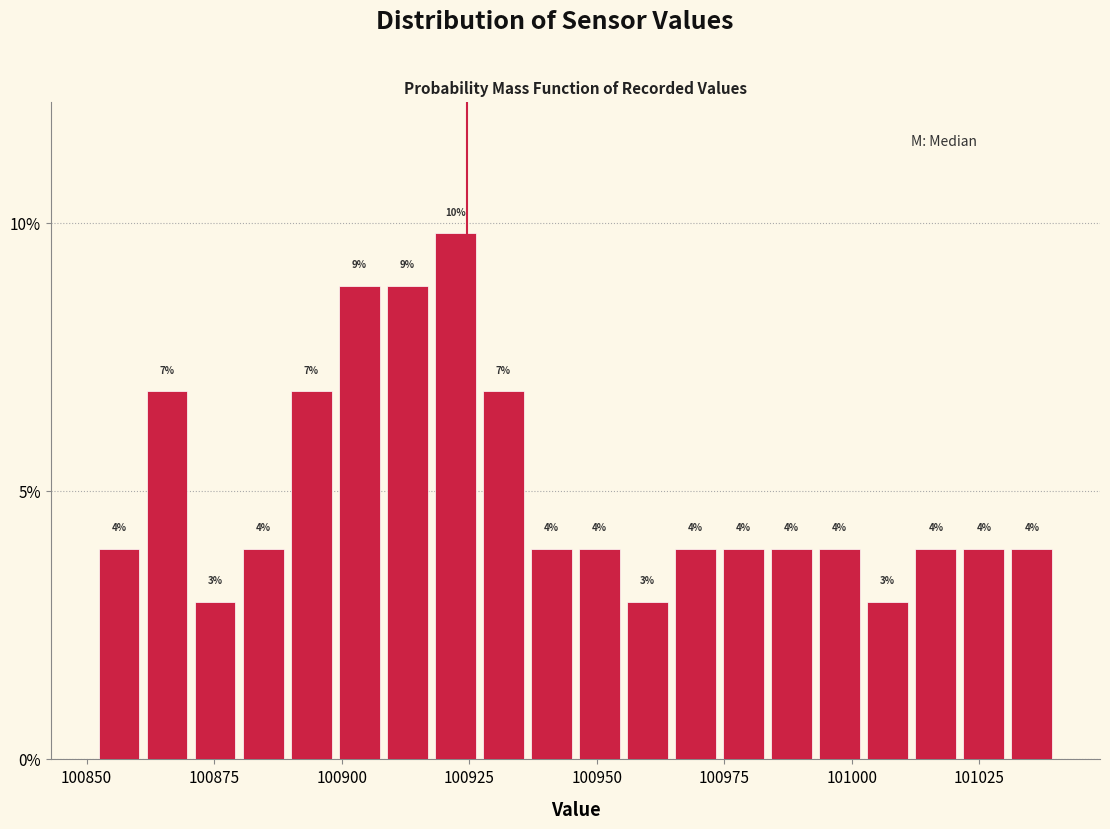

Read against the x-axis, roughly where is the centre of the tallest bar?

100920